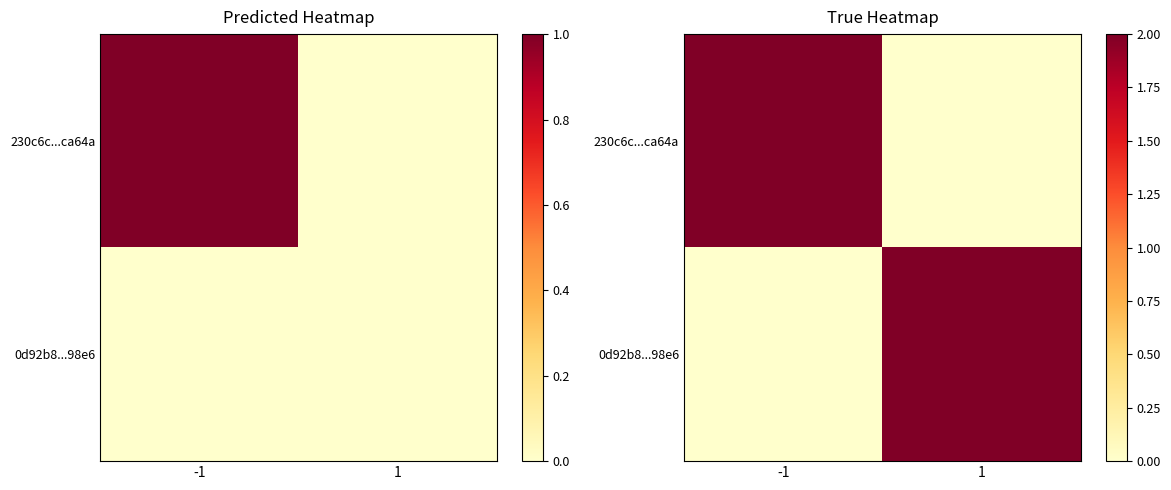

What is the average value of the 0d92b8...98e6 series?

1